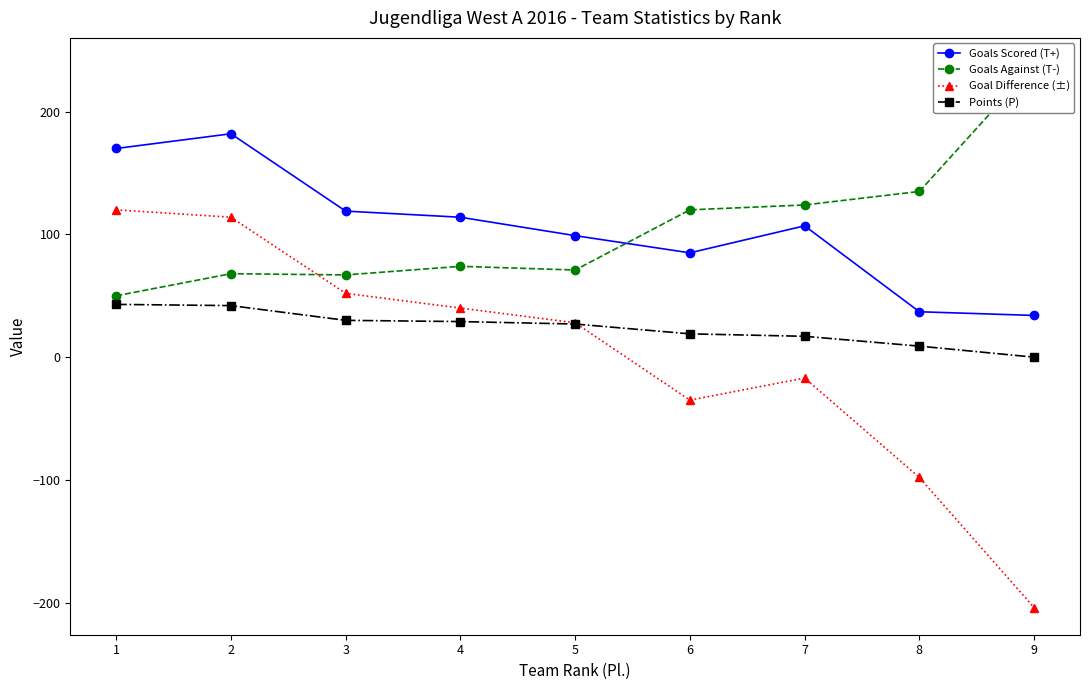

What is the sum of the Points (P) values at 8 and 6?

28